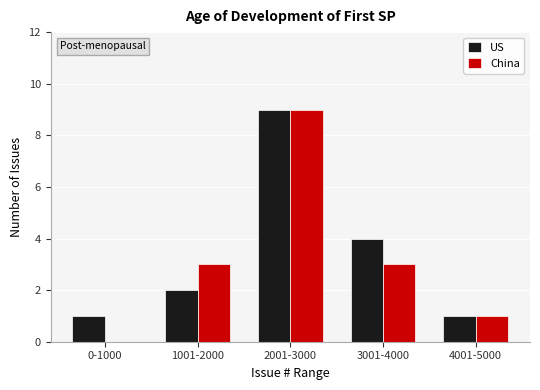

Reading right to left, extract all data points from this chart.

US: 4001-5000=1	3001-4000=4	2001-3000=9	1001-2000=2	0-1000=1
China: 4001-5000=1	3001-4000=3	2001-3000=9	1001-2000=3	0-1000=0